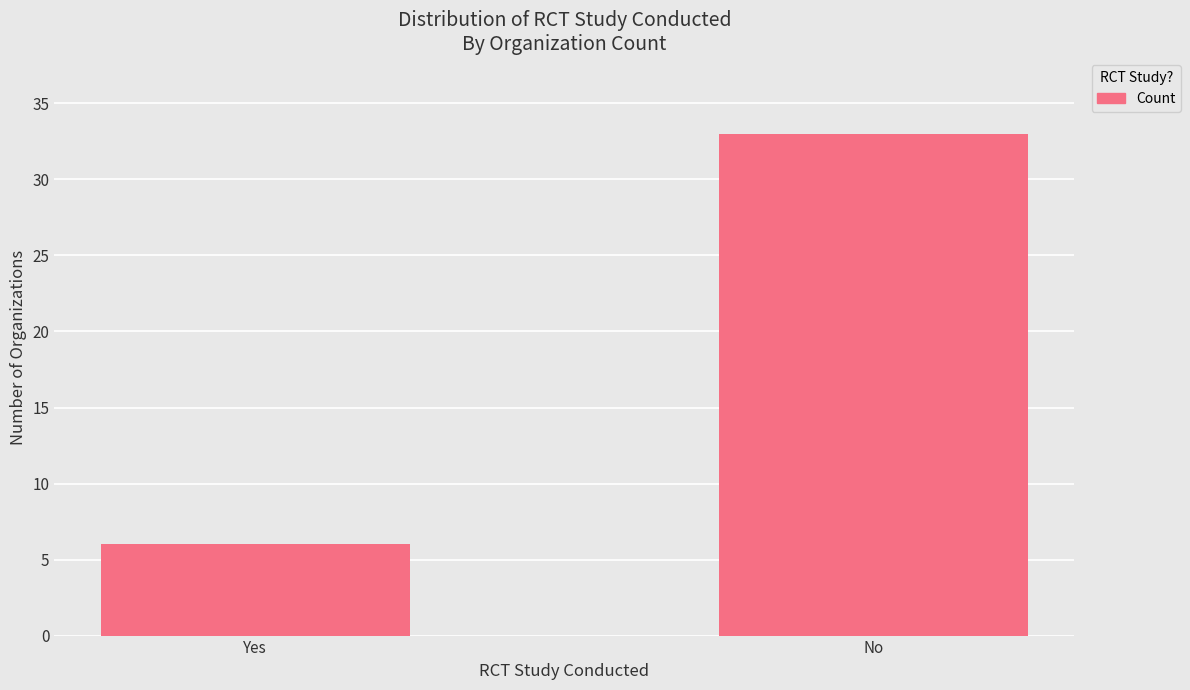

Rank the categories by value from highest to lowest.

No, Yes